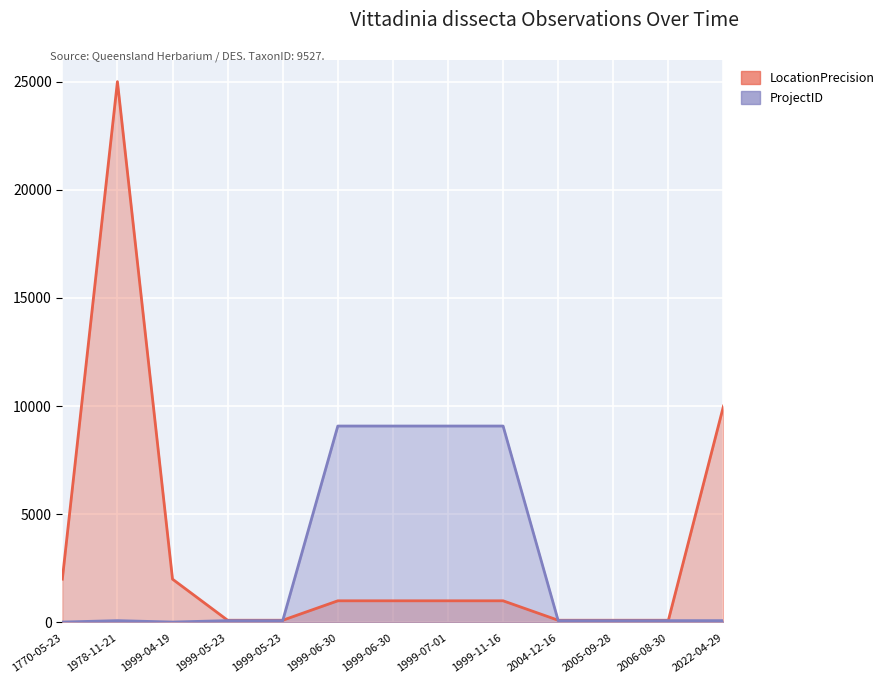

What is the maximum value shown in the chart?

25000